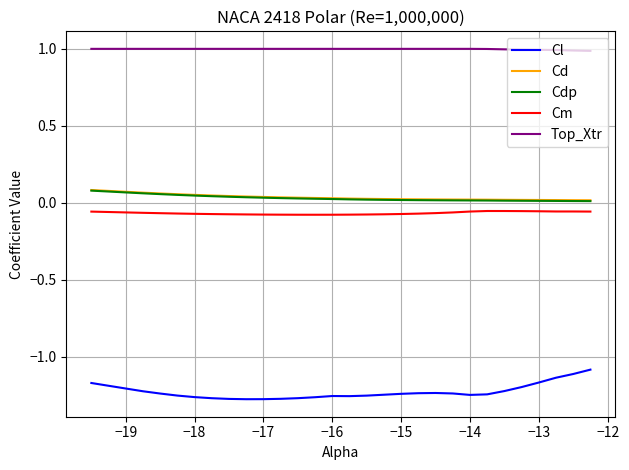

How many lines are shown in the chart?

5